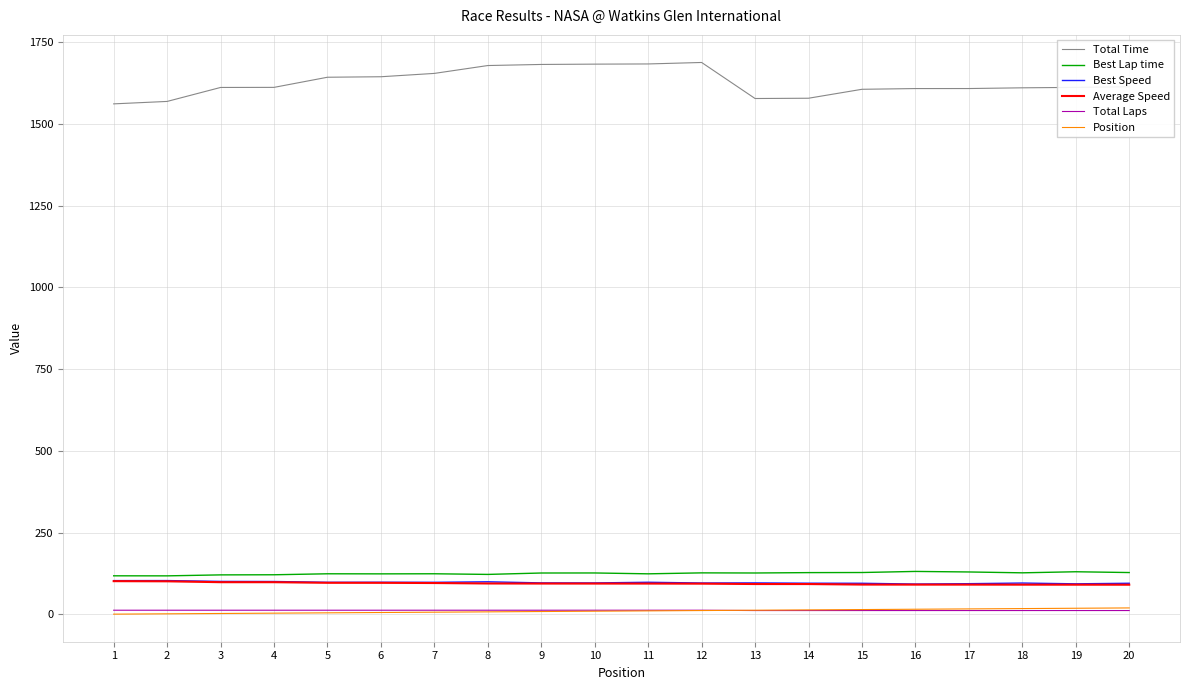

Is it true that Position equals 26.3 at 17?

False